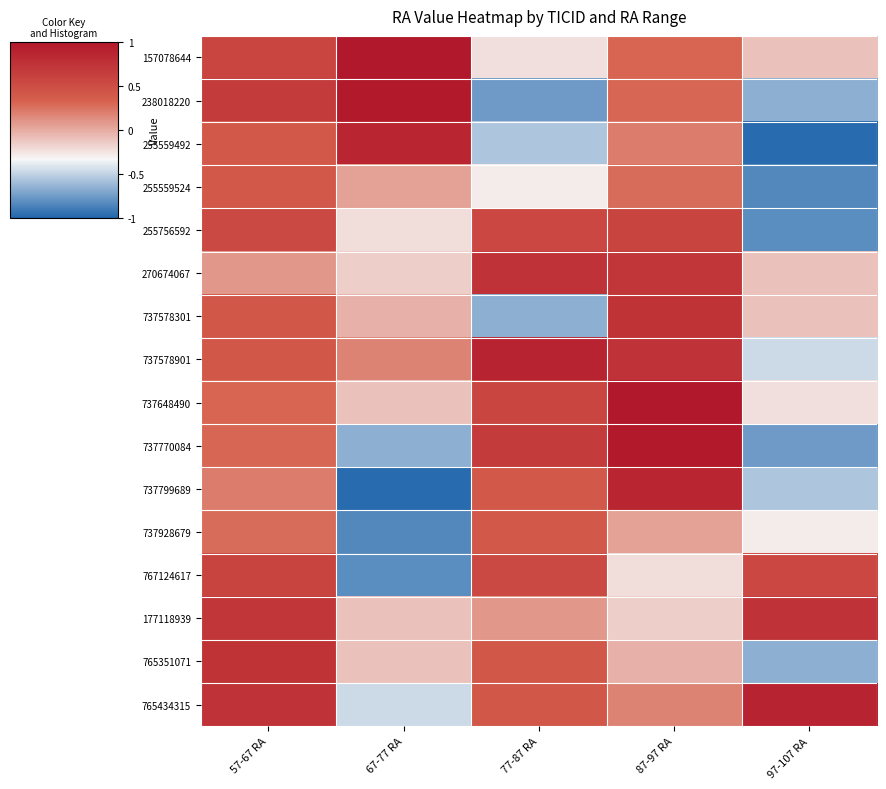

How many series are shown in this chart?

16